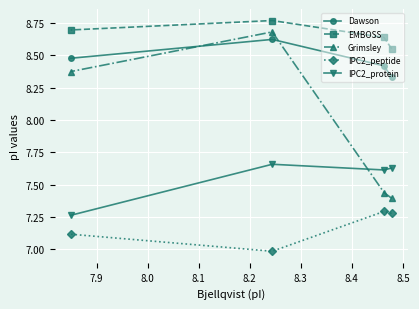

Rank the series by their maximum value, from lowest to highest.

IPC2_peptide, IPC2_protein, Dawson, Grimsley, EMBOSS